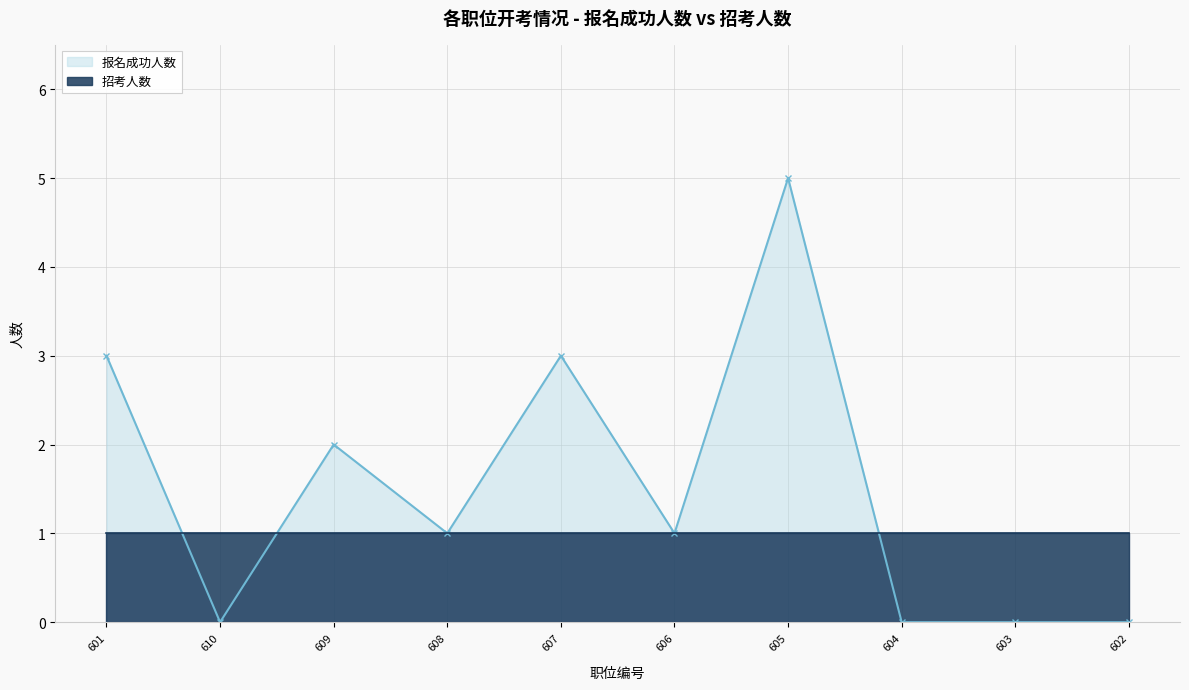

Reading left to right, transcribe all the data shown in this chart.

3	0	2	1	3	1	5	0	0	0